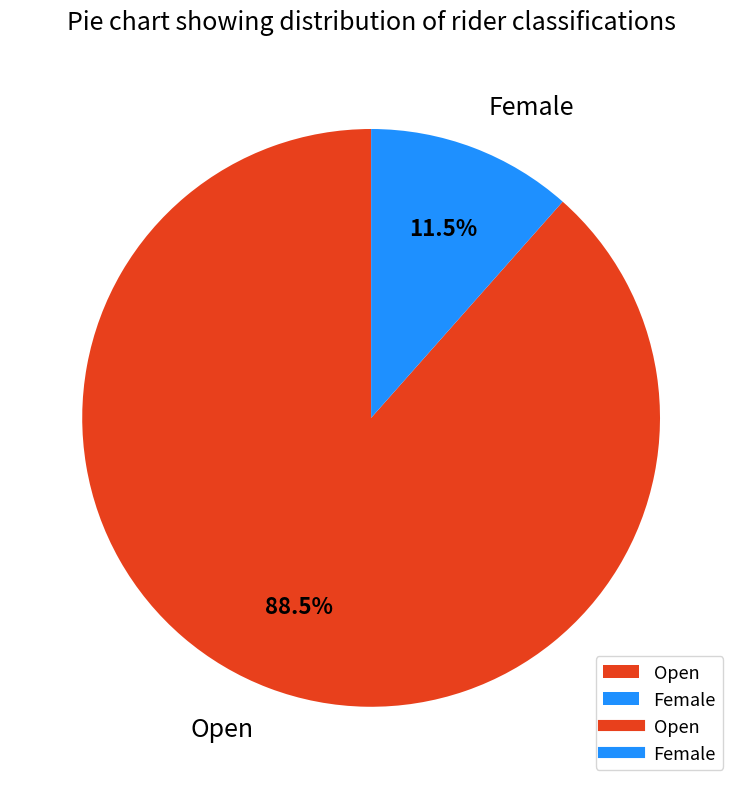

Which category has the biggest portion of the pie?

Open